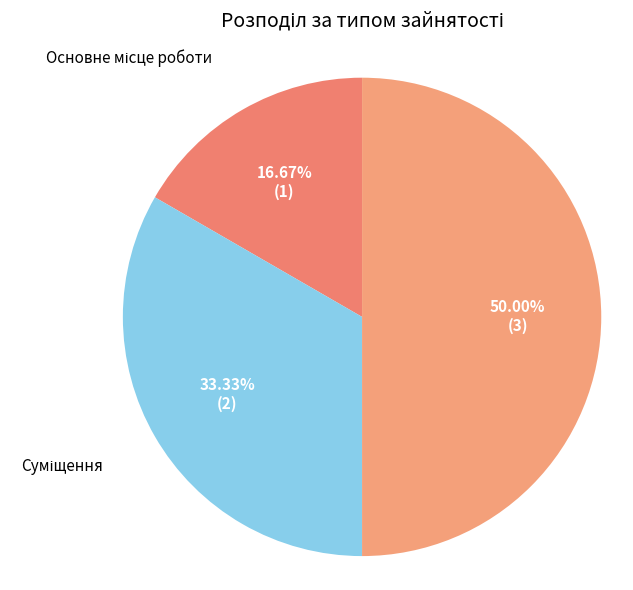

Count the number of slices in the pie.

3